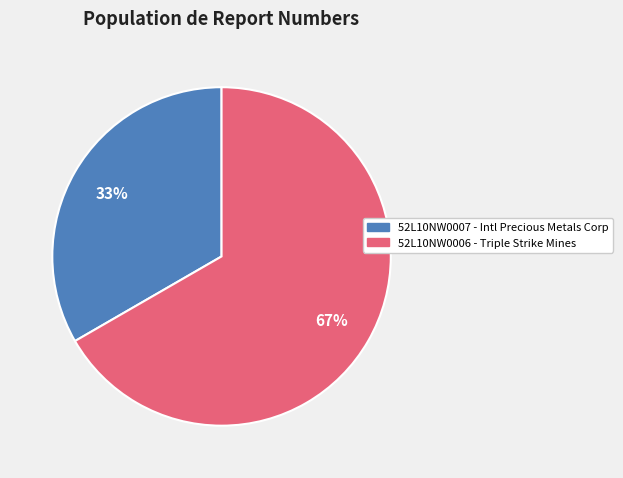

To the nearest percent, what is the average slice percentage?

50%